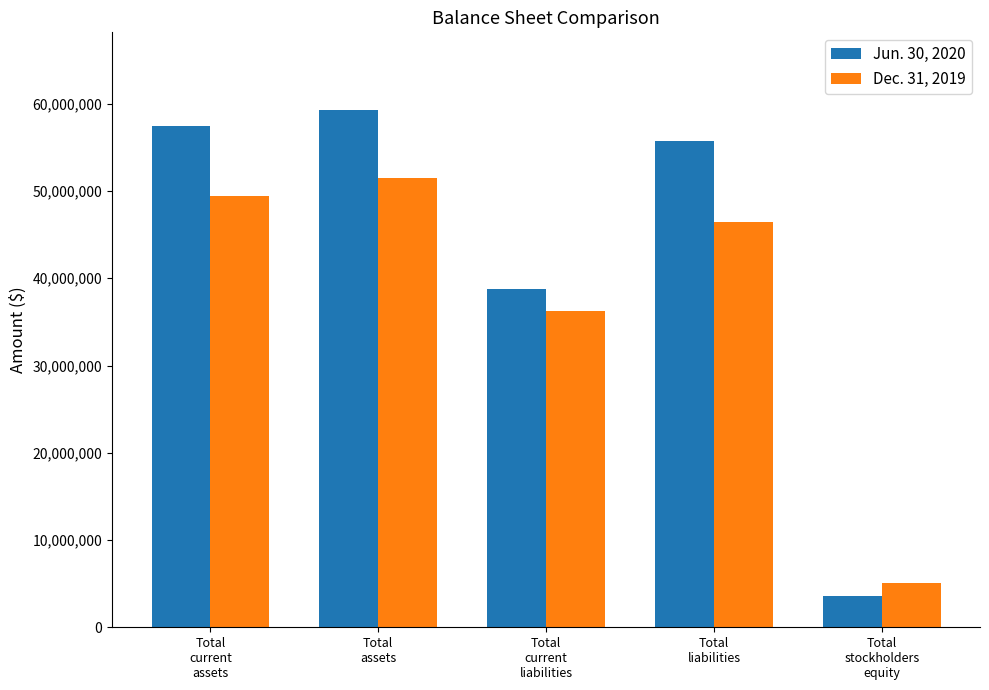

List the series in order of their overall mean, lowest first.

Dec. 31, 2019, Jun. 30, 2020